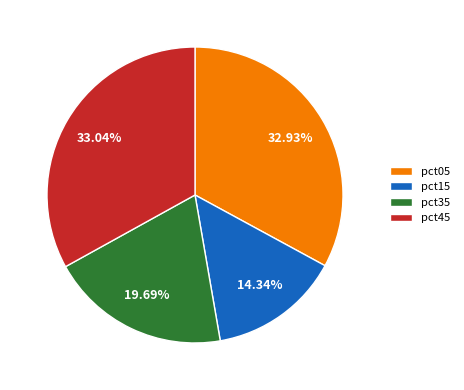

How many segments does this pie chart have?

4